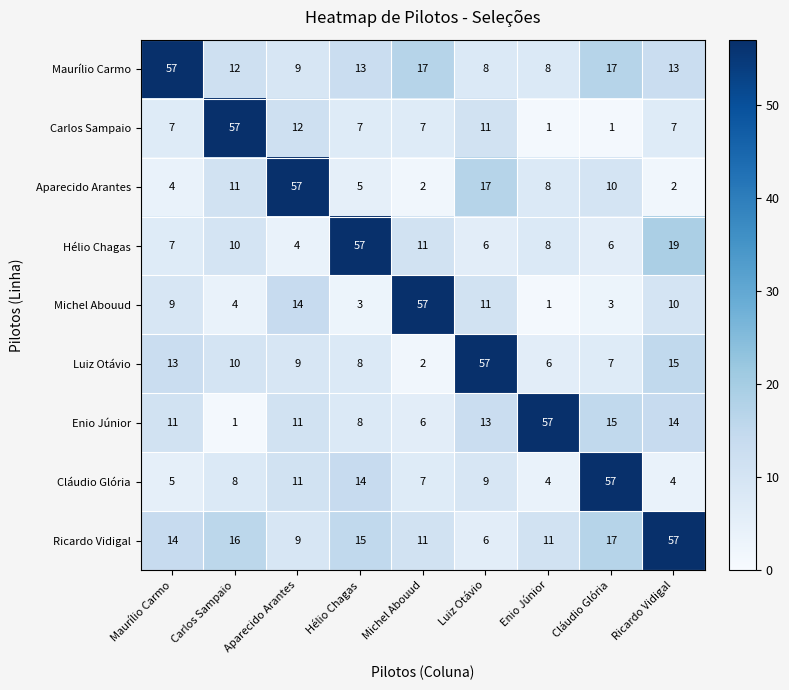

At which label does Maurílio Carmo first exceed 13?

Maurílio Carmo